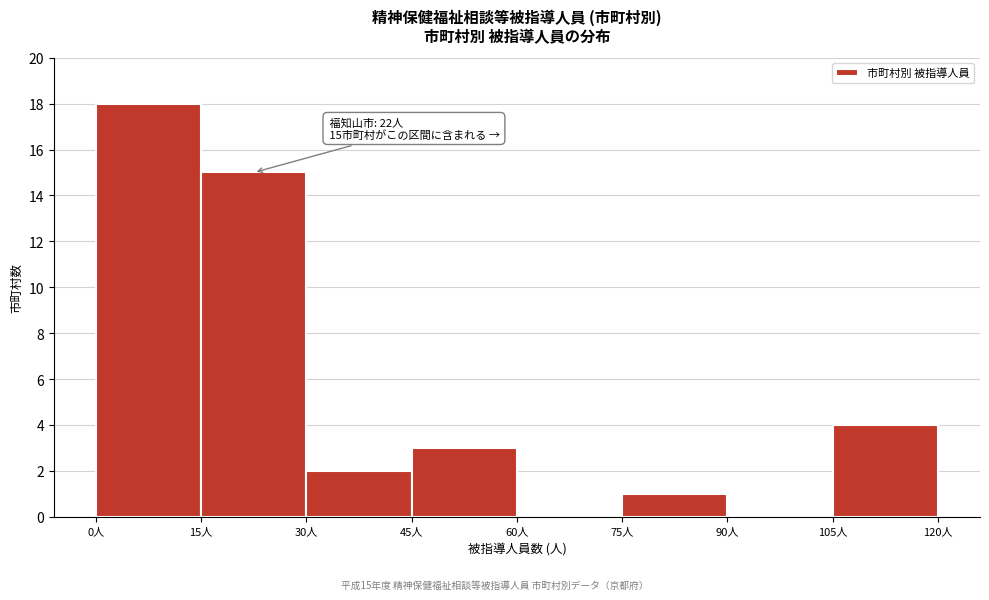

Over which range of the x-axis is the bar tallest?

0 to 15